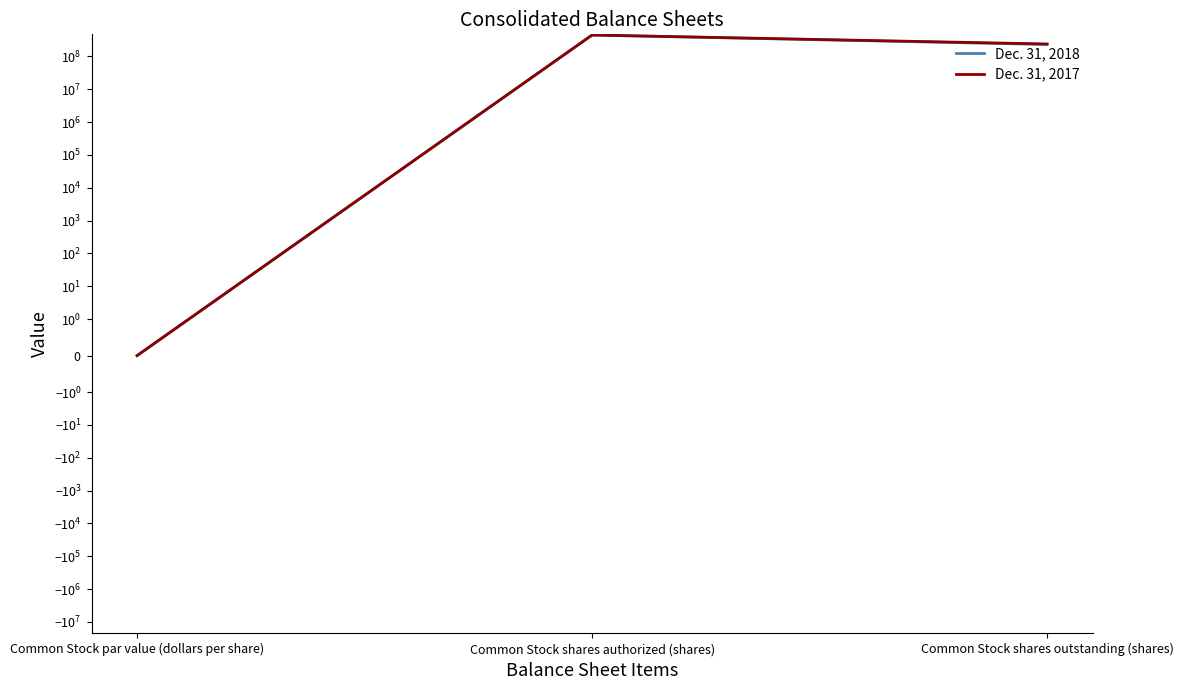

The value of Dec. 31, 2018 at Common Stock shares outstanding (shares) is 409460831. True or false?

False